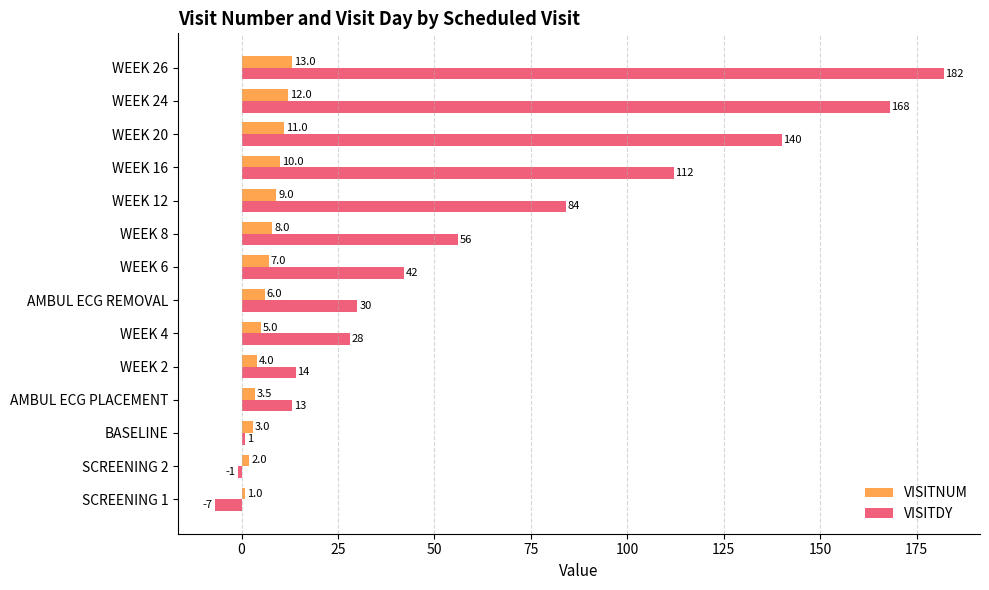

List the series in order of their peak value, highest first.

VISITDY, VISITNUM